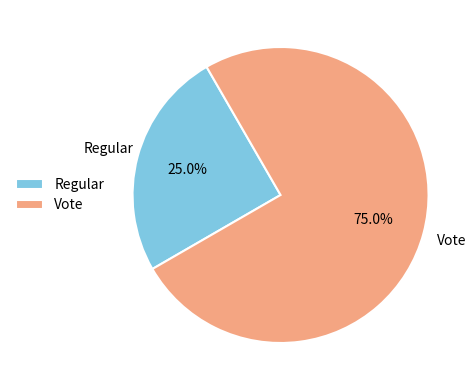

Which category accounts for the majority?

Vote